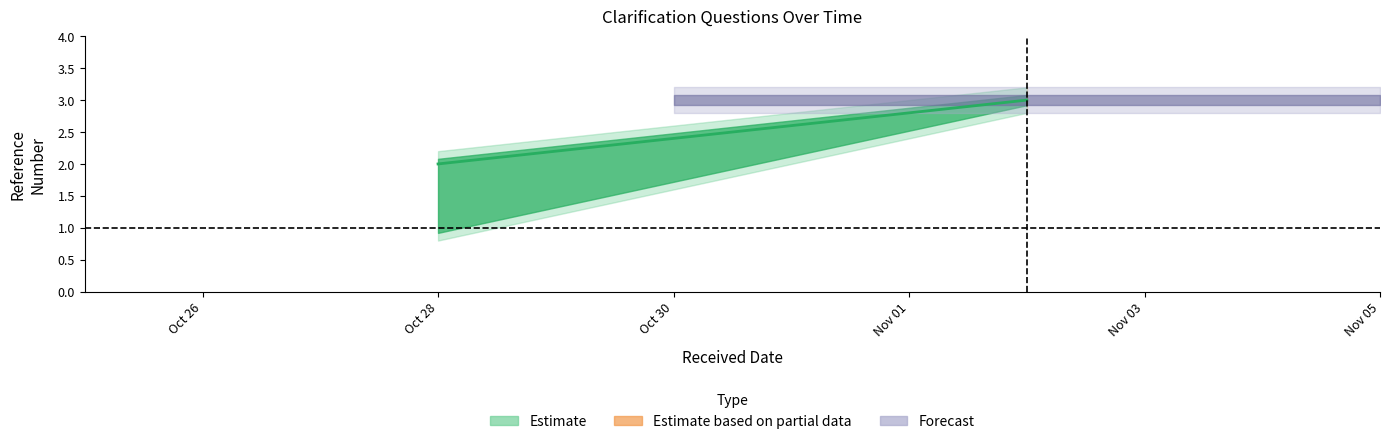

Which series has the widest spread of values?

Estimate_mid